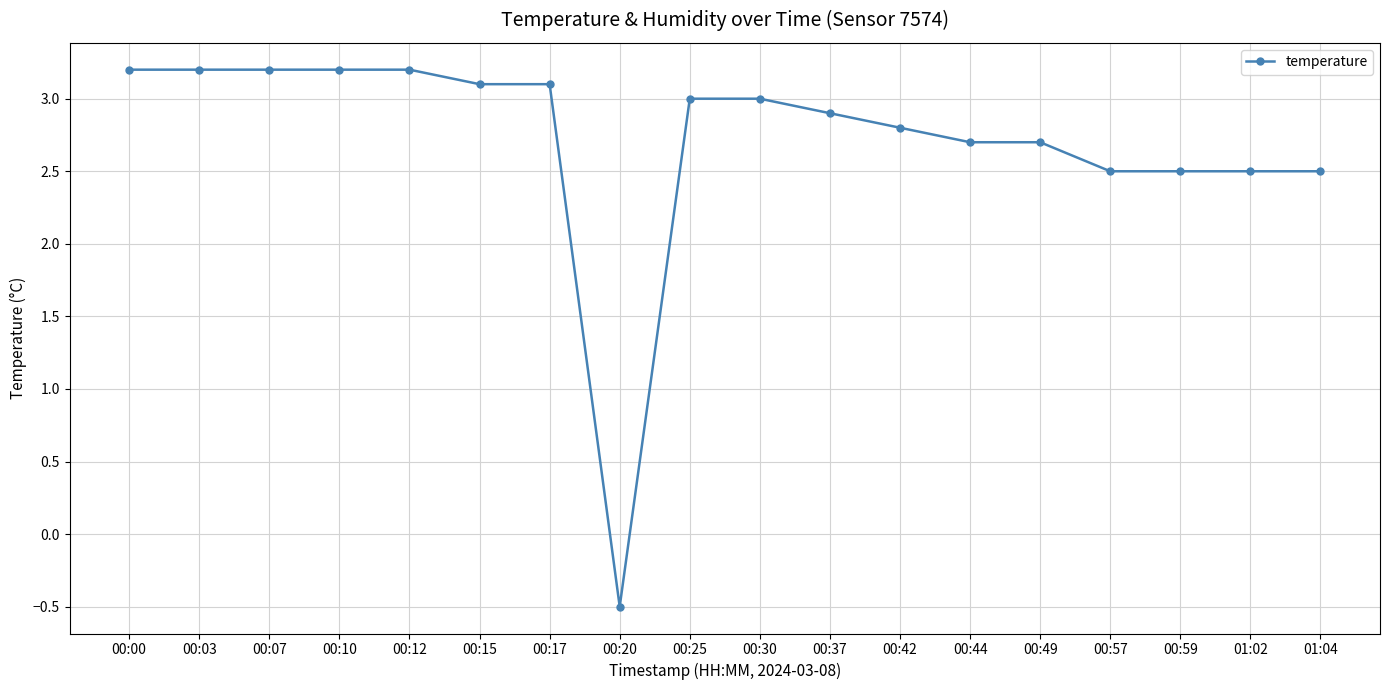

The chart shows a value of 2.5 at 00:57. True or false?

True